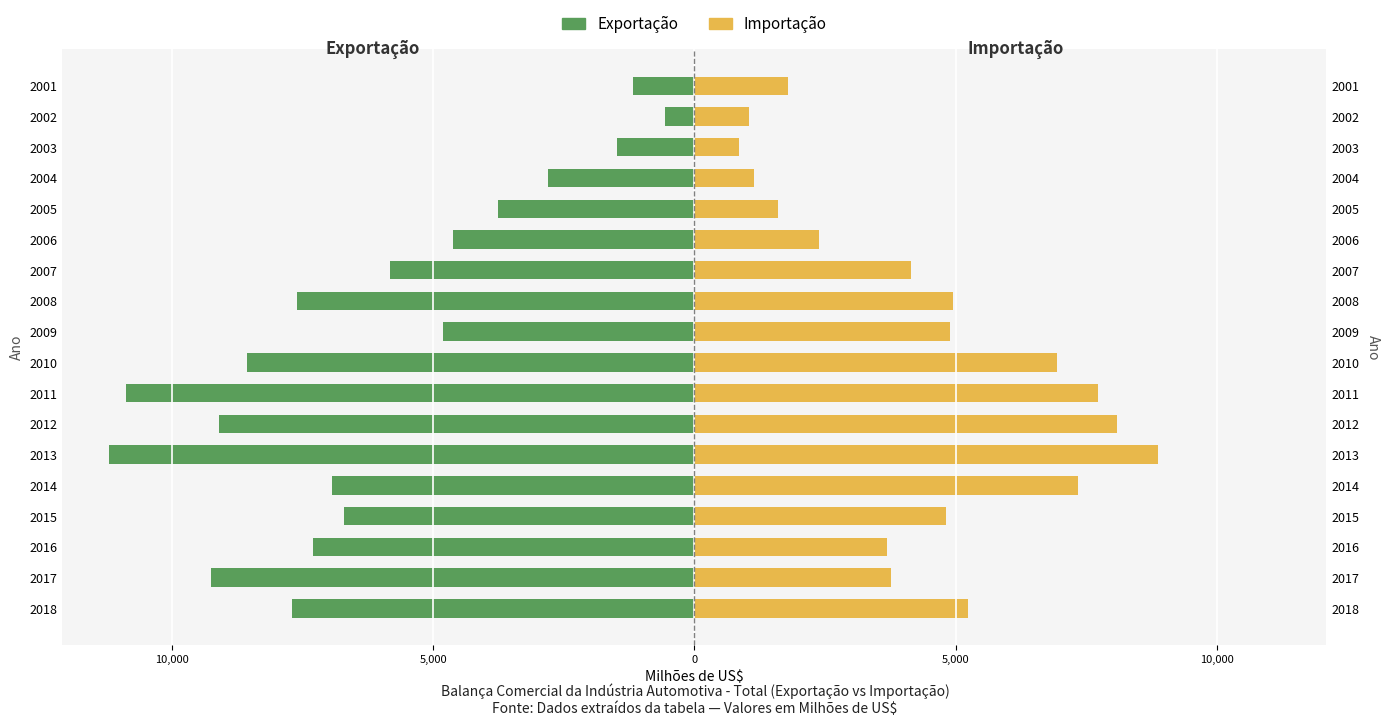

How many values in the Importação series are below 4811?

9